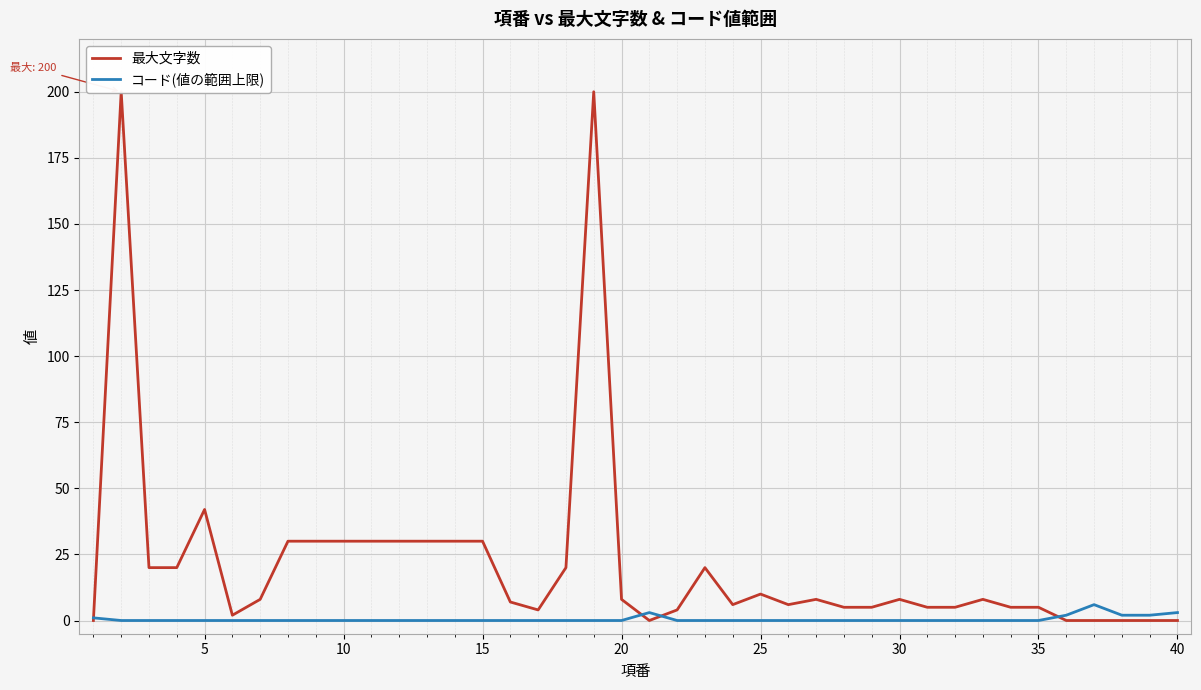

True or false: コード(値の範囲上限) has a value of 0 at 25.

True